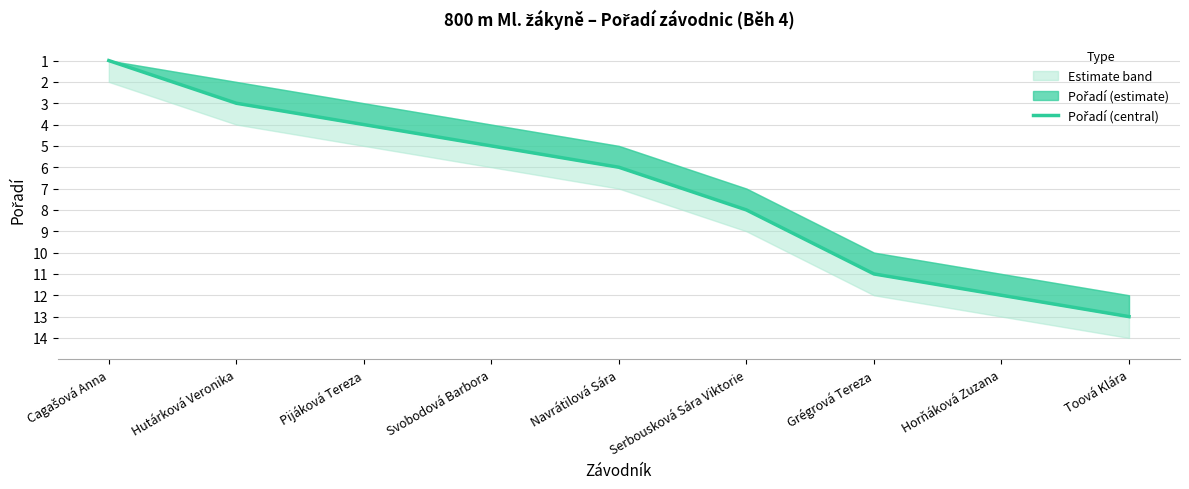

Is it true that the value at Hutárková Veronika is 1?

False